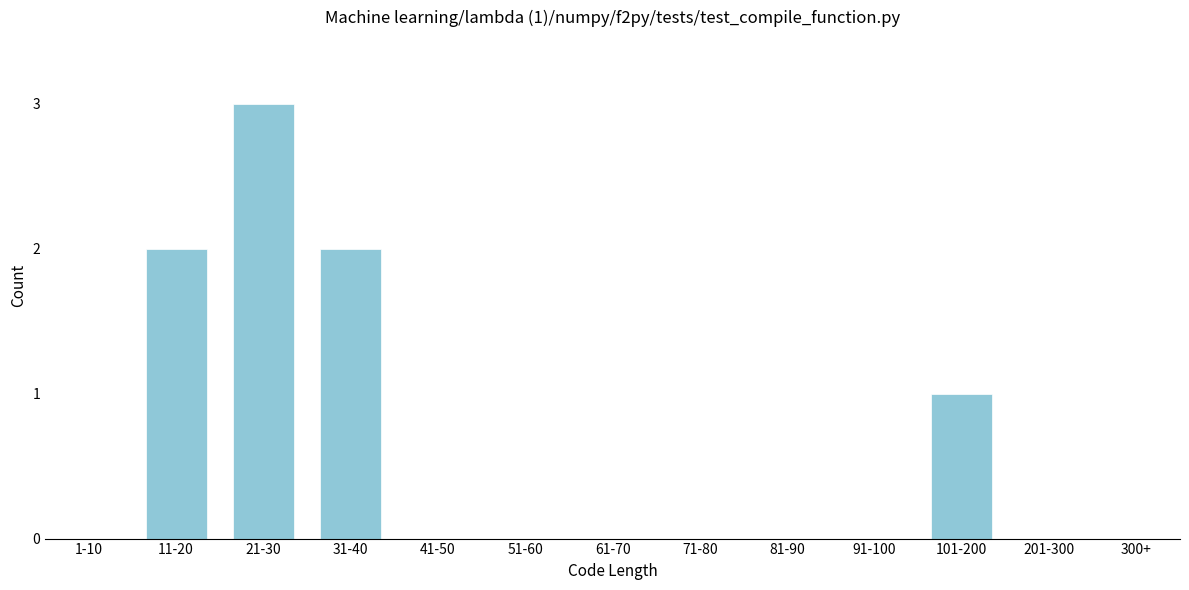

Reading right to left, transcribe all the data shown in this chart.

300+=0	201-300=0	101-200=1	91-100=0	81-90=0	71-80=0	61-70=0	51-60=0	41-50=0	31-40=2	21-30=3	11-20=2	1-10=0